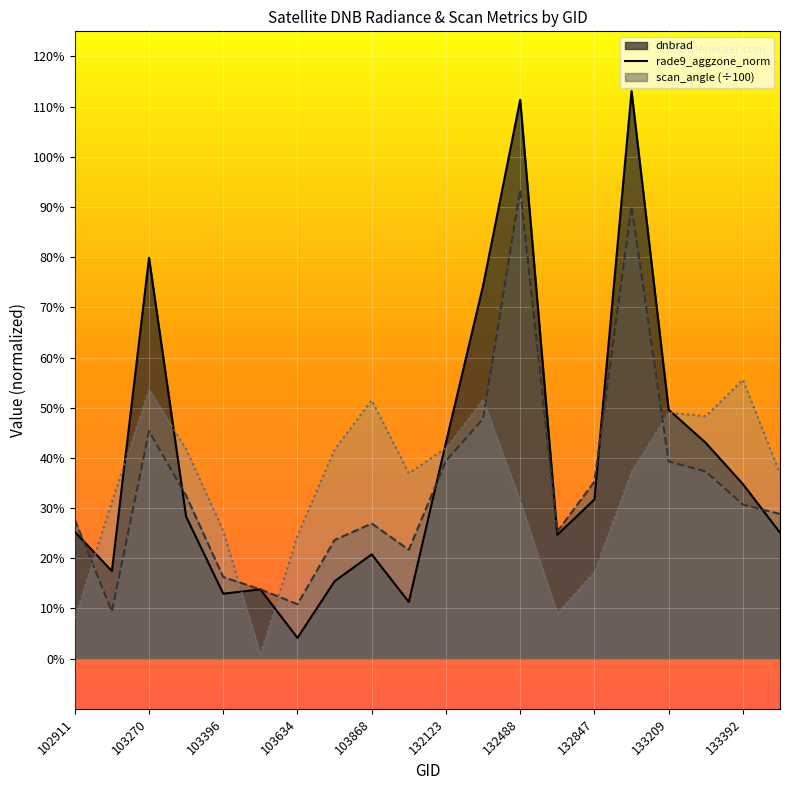

True or false: dnbrad has more than 0 interior local peaks.

True